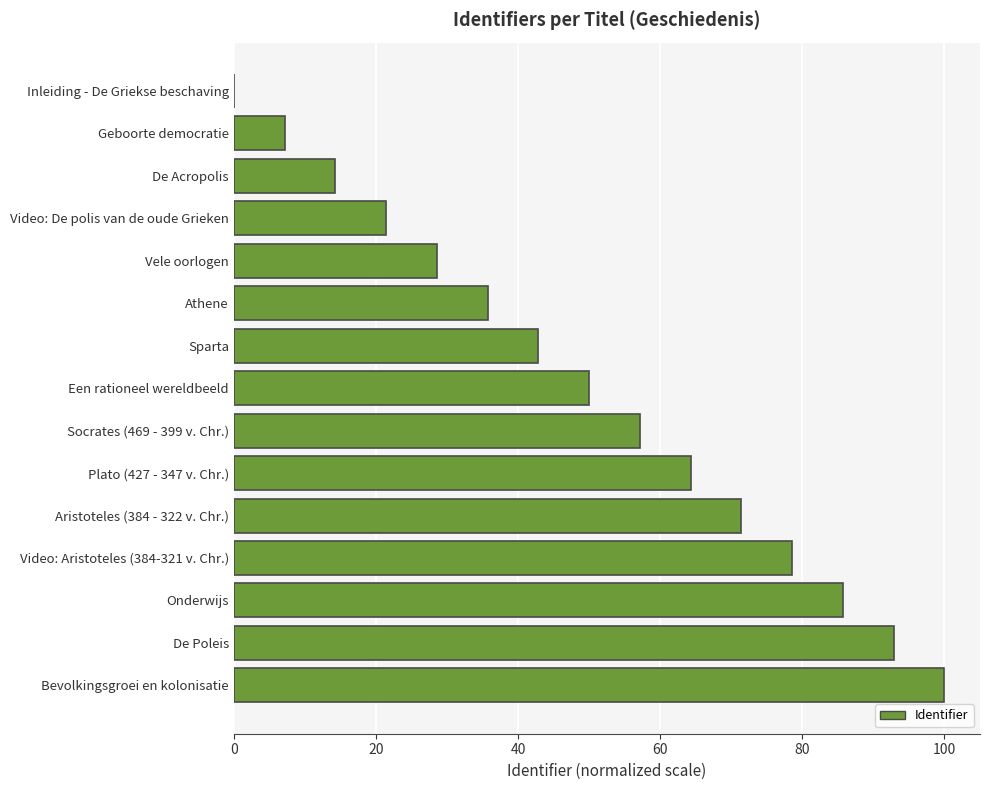

What is the sum of all values?

750.0